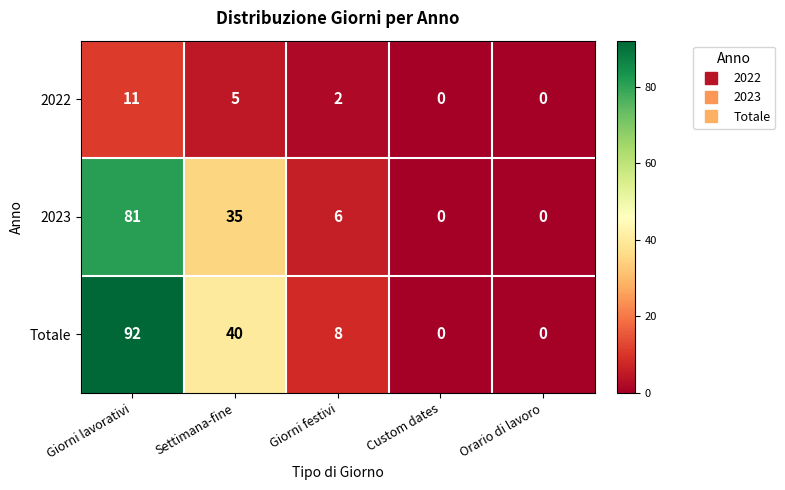

The value of 2022 at Orario di lavoro is 0. True or false?

True